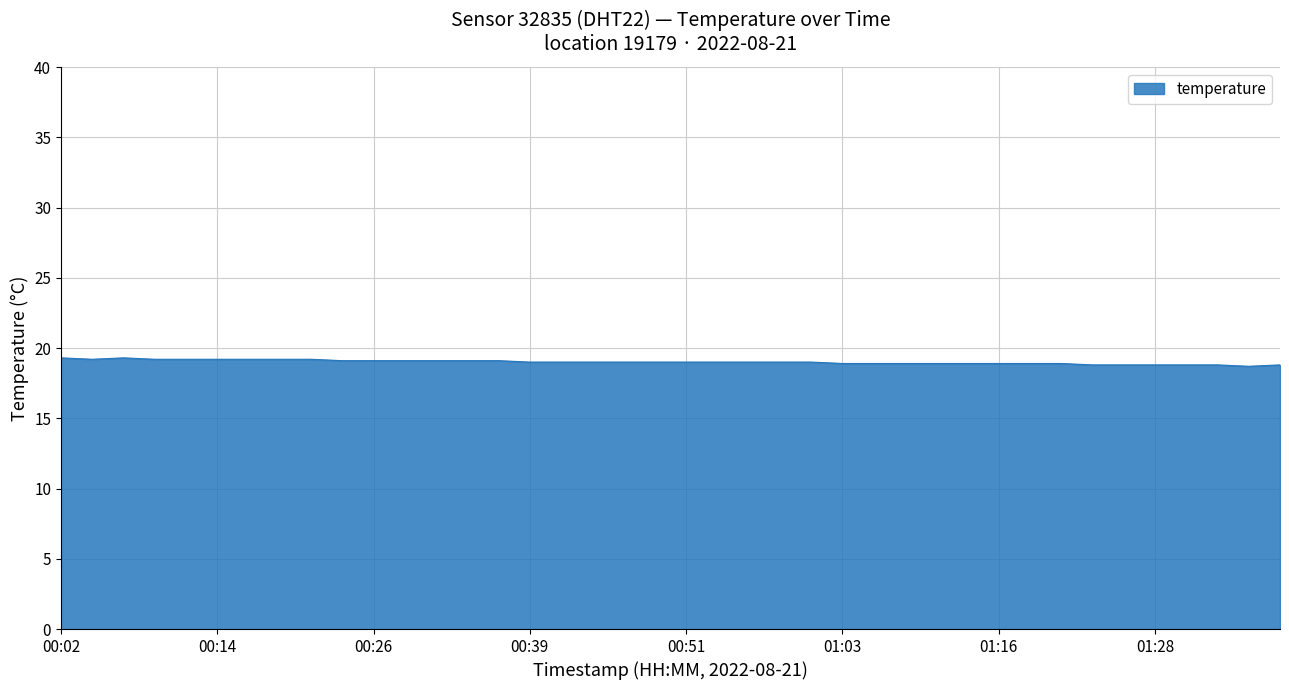

What is the maximum value shown in the chart?

19.3